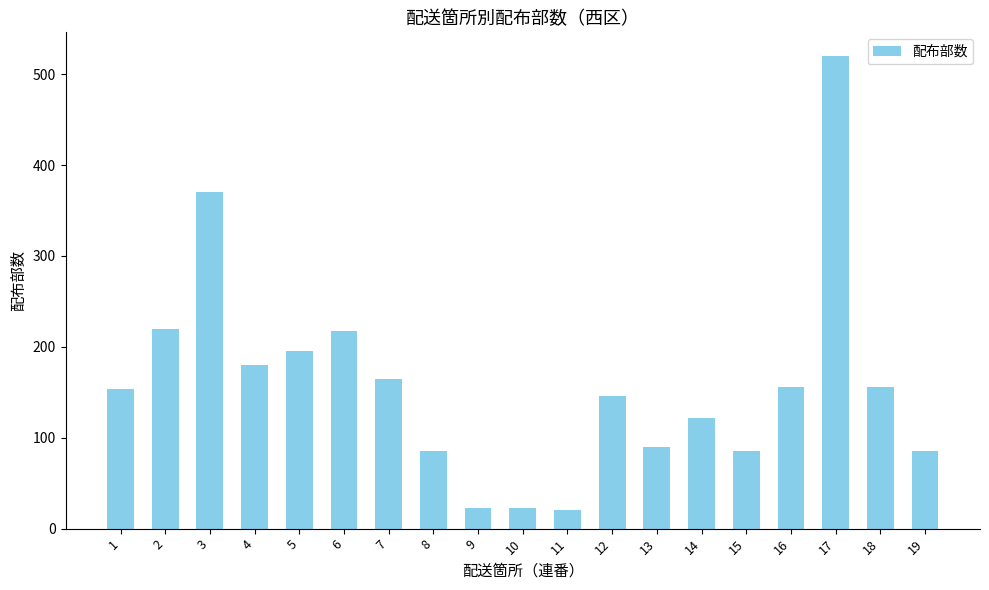

At which label is the value closest to 270?

2